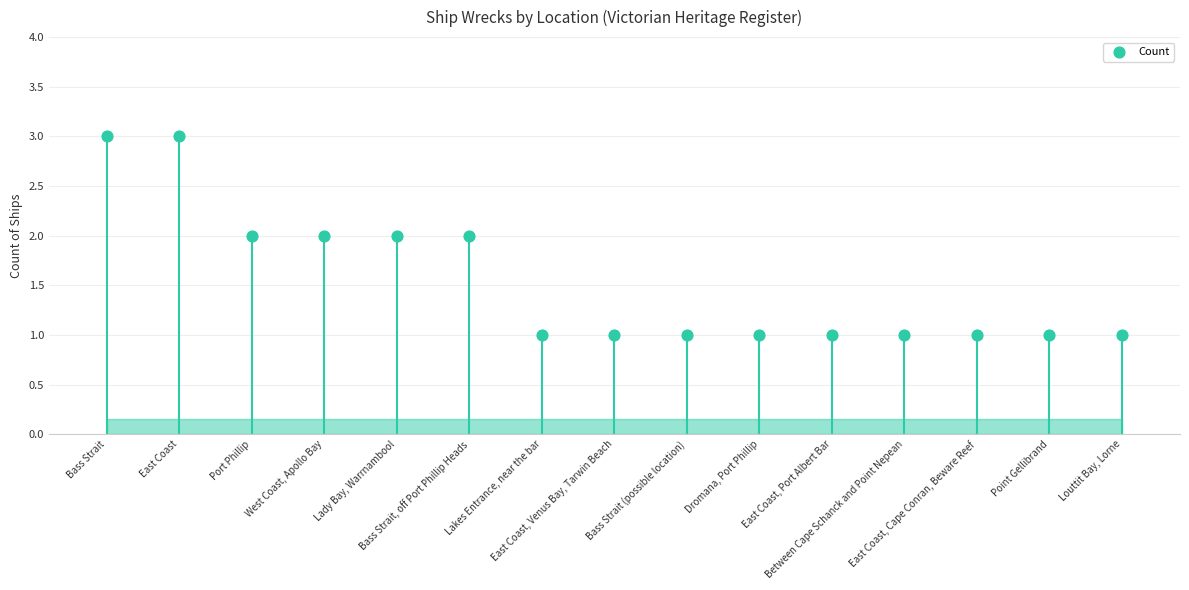

Which has a higher value, Bass Strait, off Port Phillip Heads or Lakes Entrance, near the bar?

Bass Strait, off Port Phillip Heads